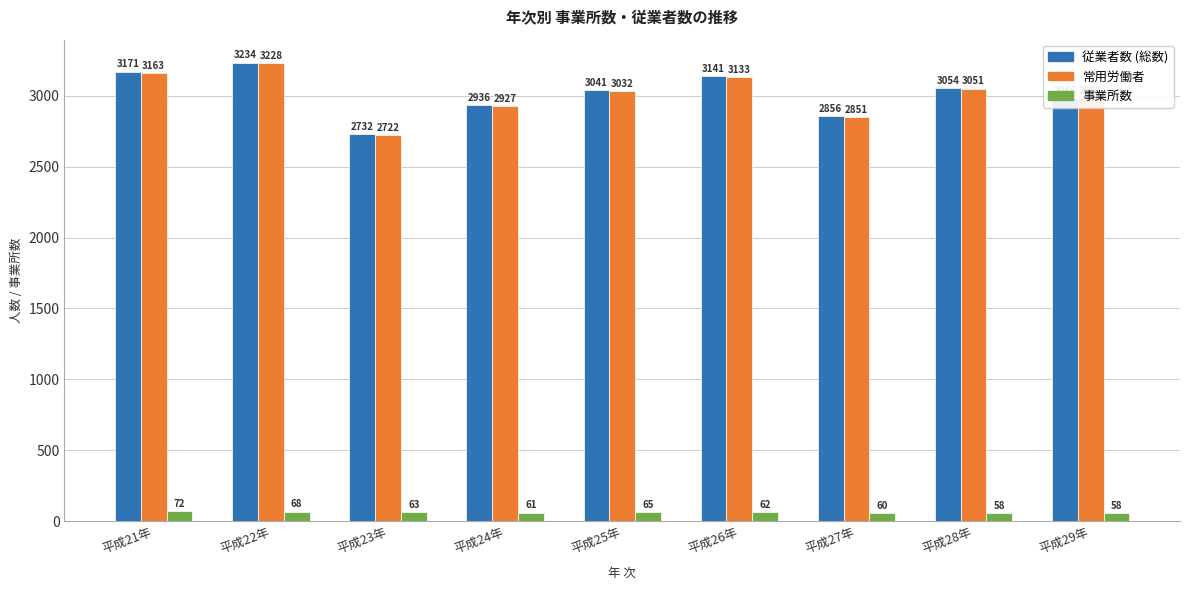

What is the highest value of the 常用労働者 series?

3228